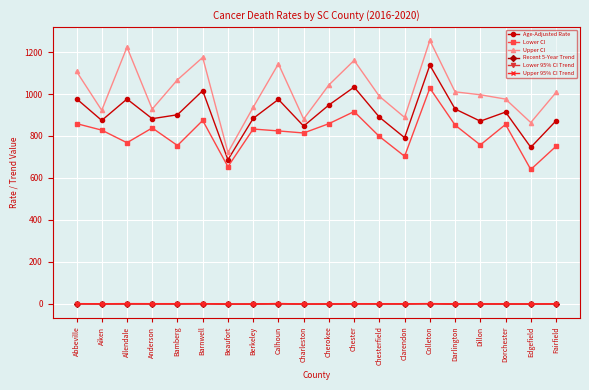

True or false: Upper 95% CI Trend and Lower CI intersect in this chart.

False